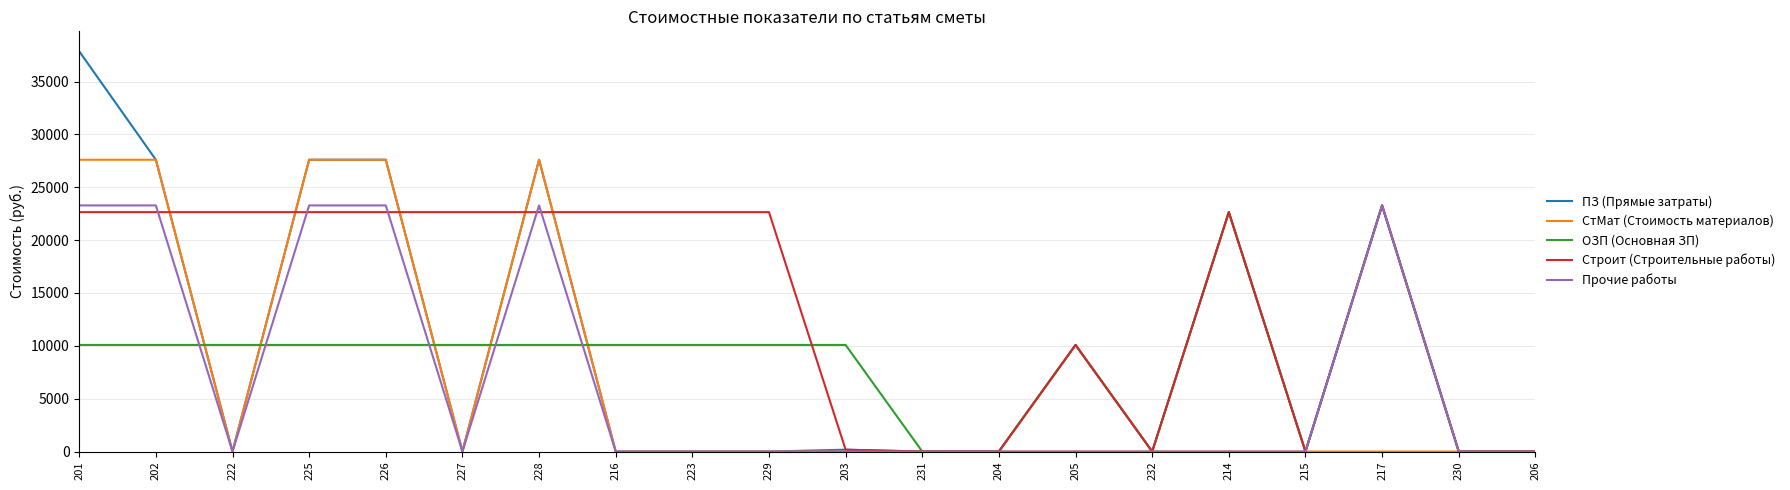

What is the spread (max minus min) of values at 223?

22648.1